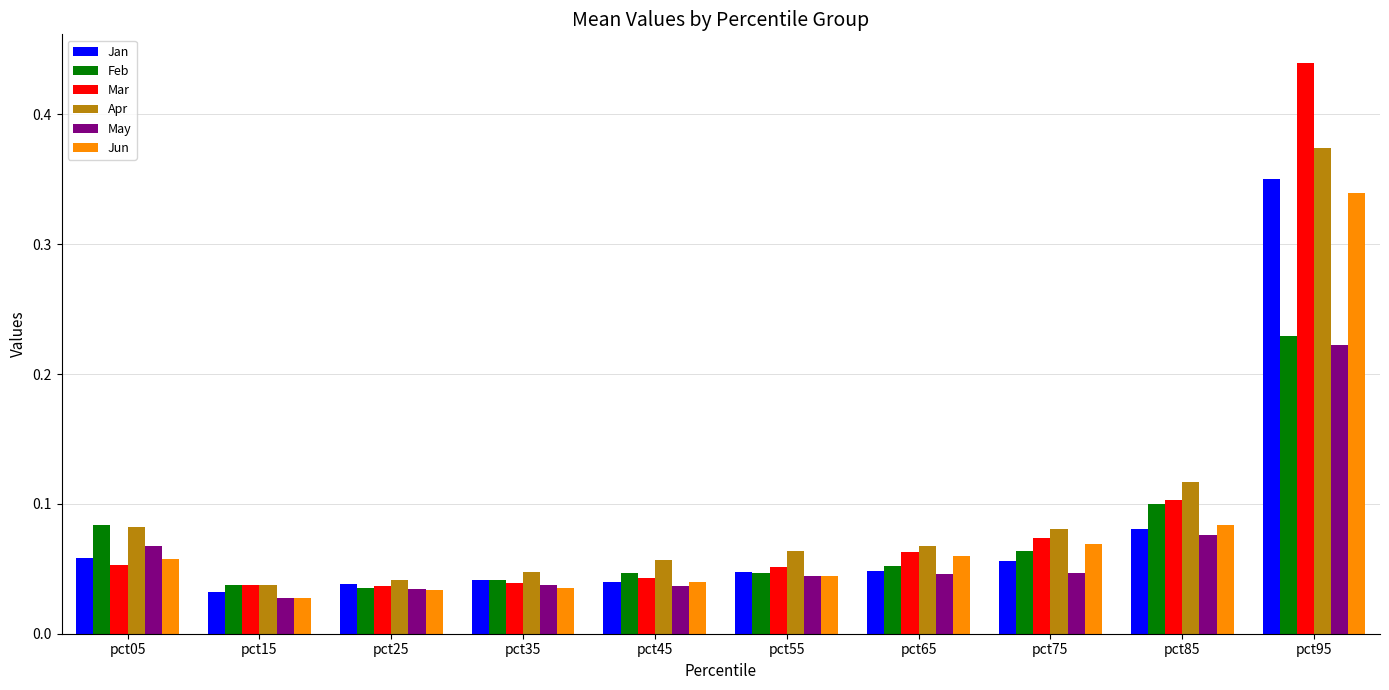

What is the sum of all Jan values?

0.8